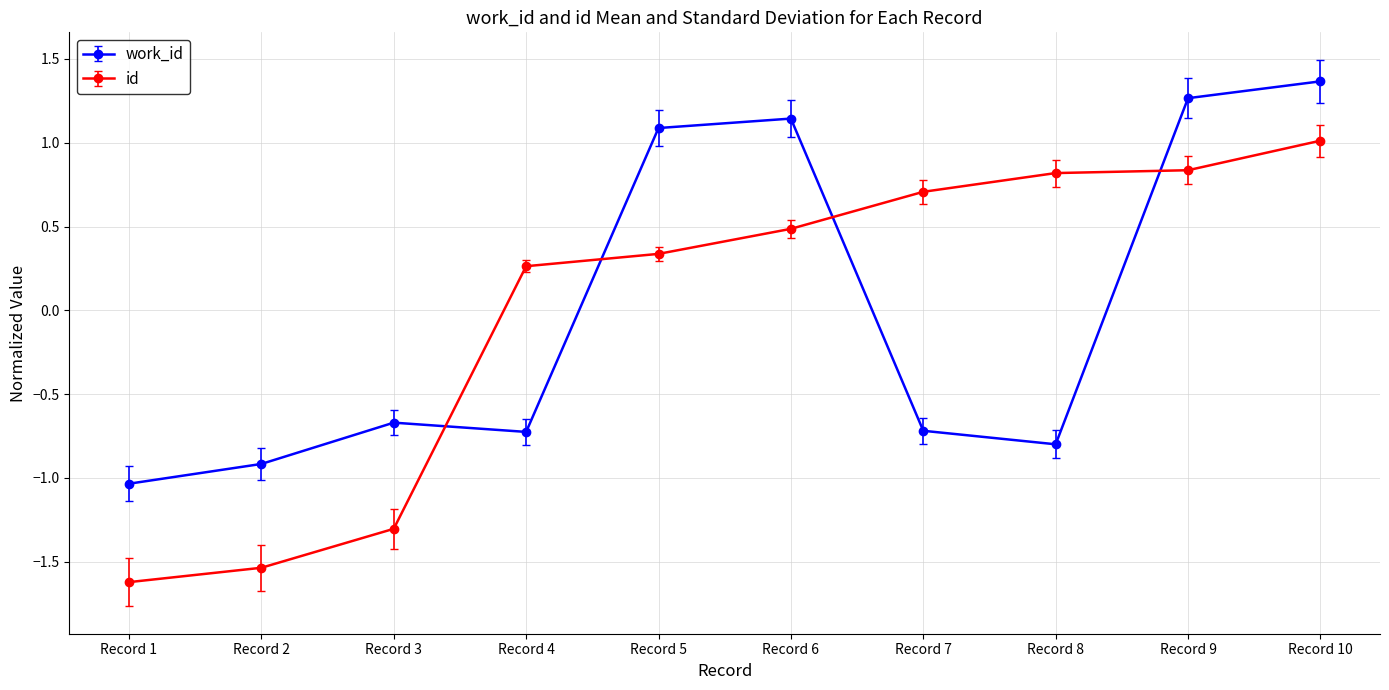

After their last crossing, which series has the higher values: work_id or id?

work_id